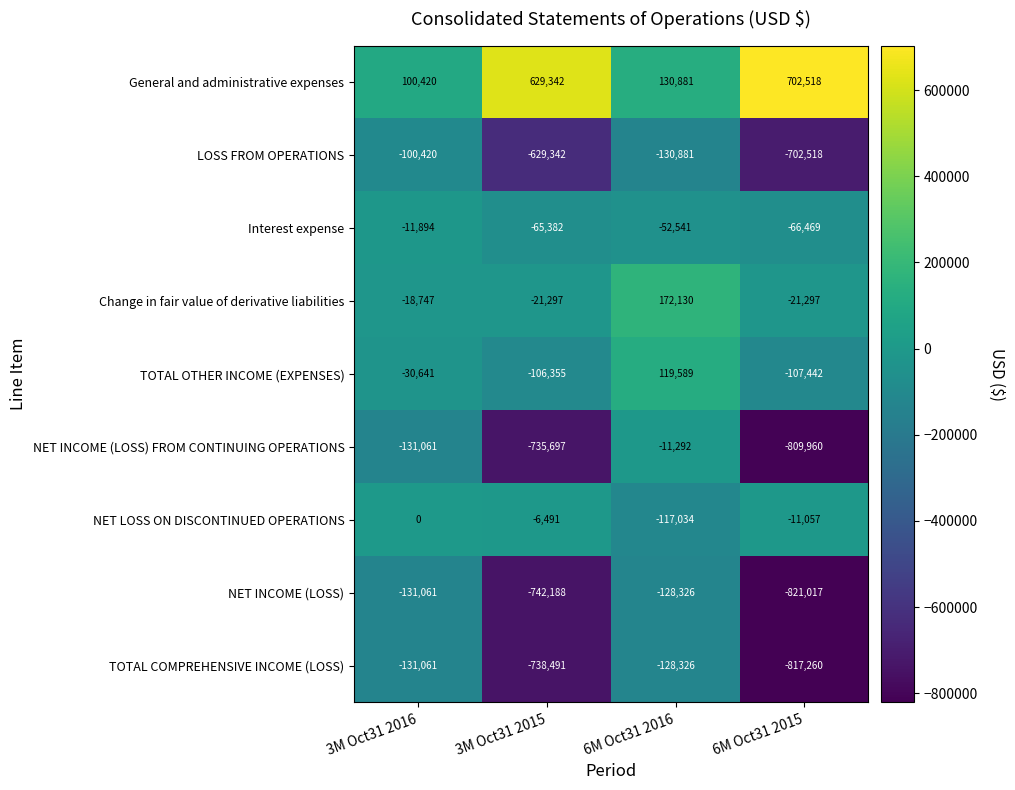

What value does the General and administrative expenses series have at 3M Oct31 2016, to the nearest 100?

100400